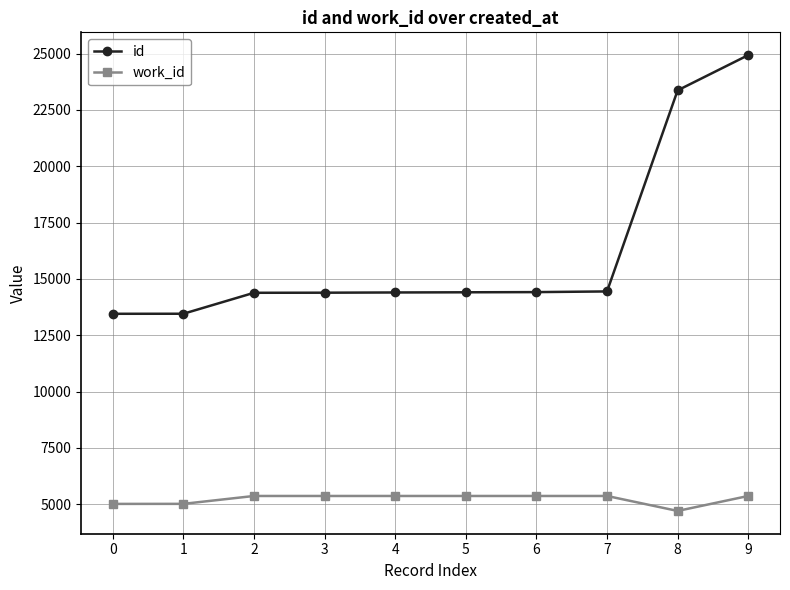

True or false: work_id and id cross at least once.

False